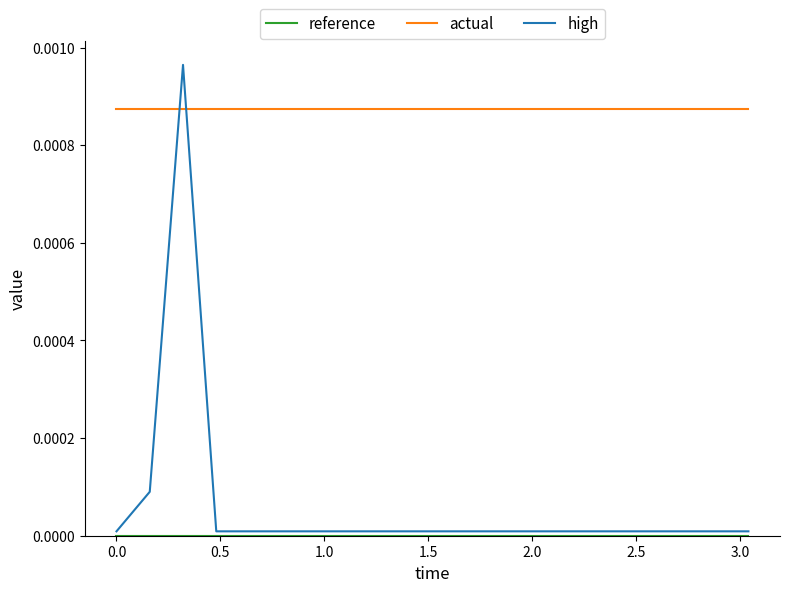

True or false: actual and high intersect in this chart.

True